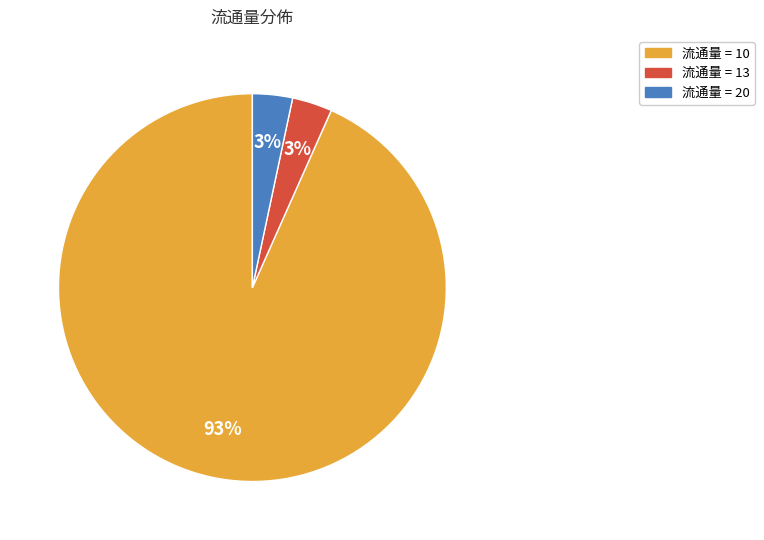

To the nearest percent, what is the average slice percentage?

33%